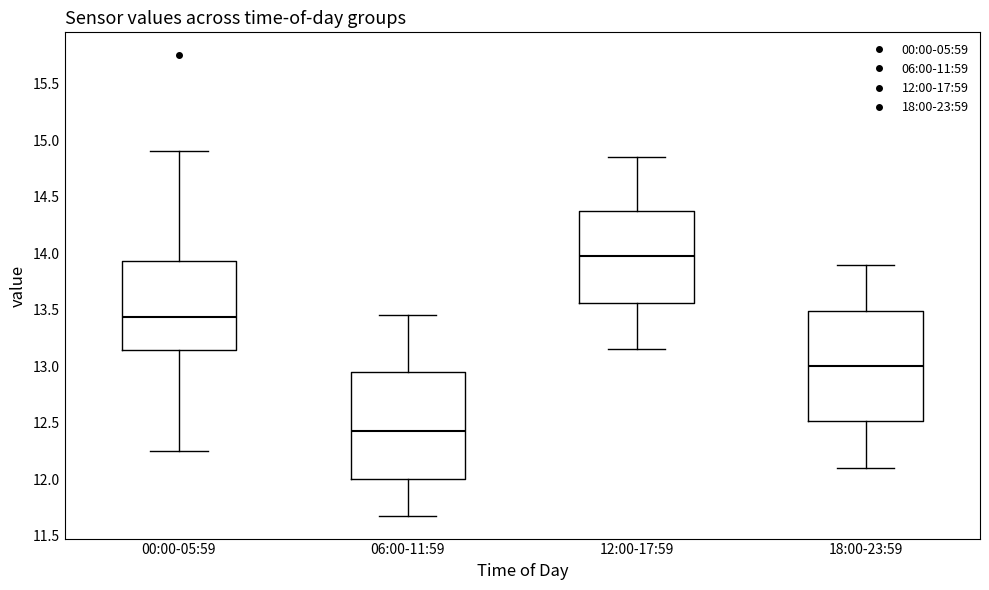

Where is the upper edge of the box for 18:00-23:59 on the y-axis? The values are not printed on the chart, so give them approximately, as read against the axis.

13.50